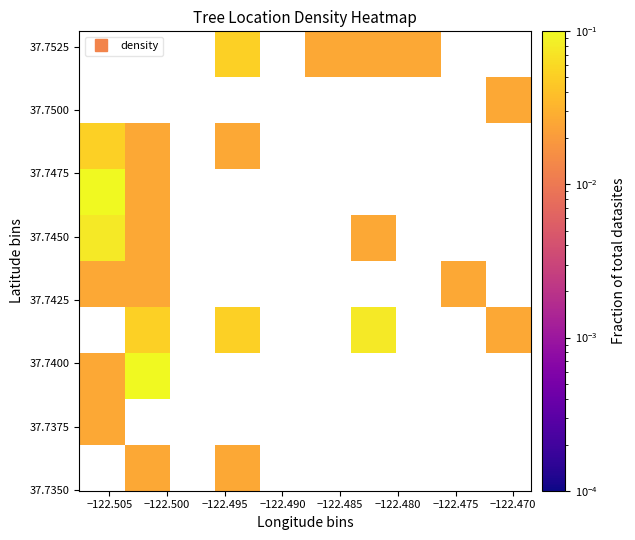

How many data points does each series have?

10